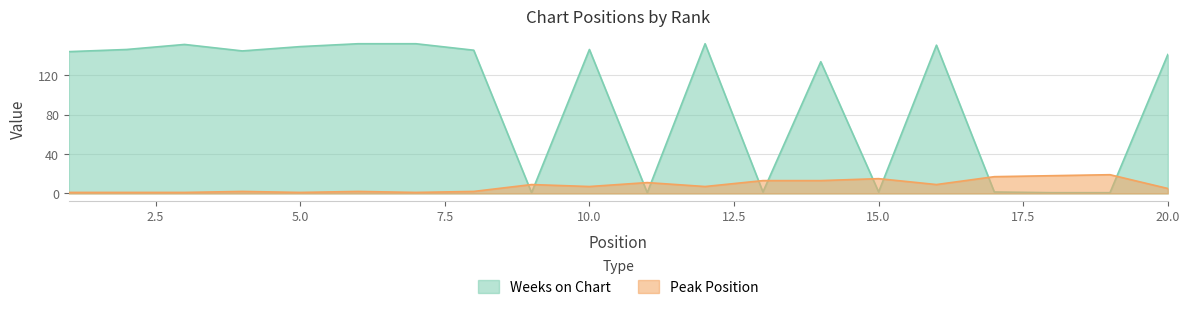

The value of Weeks on Chart at 19 is 0.5. True or false?

False